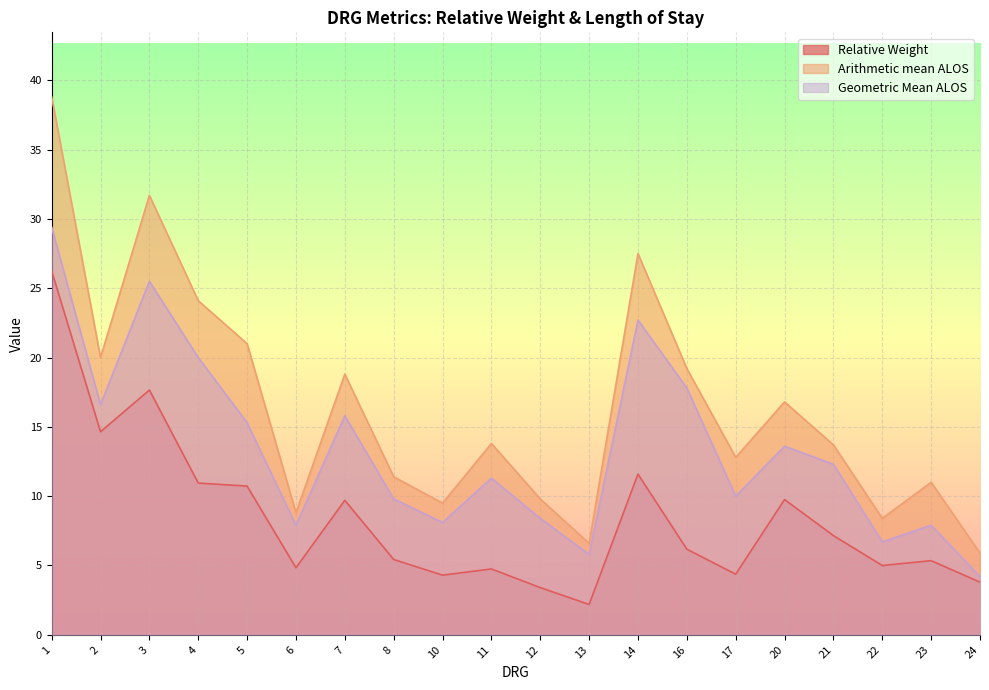

True or false: Geometric Mean ALOS has more than 2 points higher than both neighbors.

True